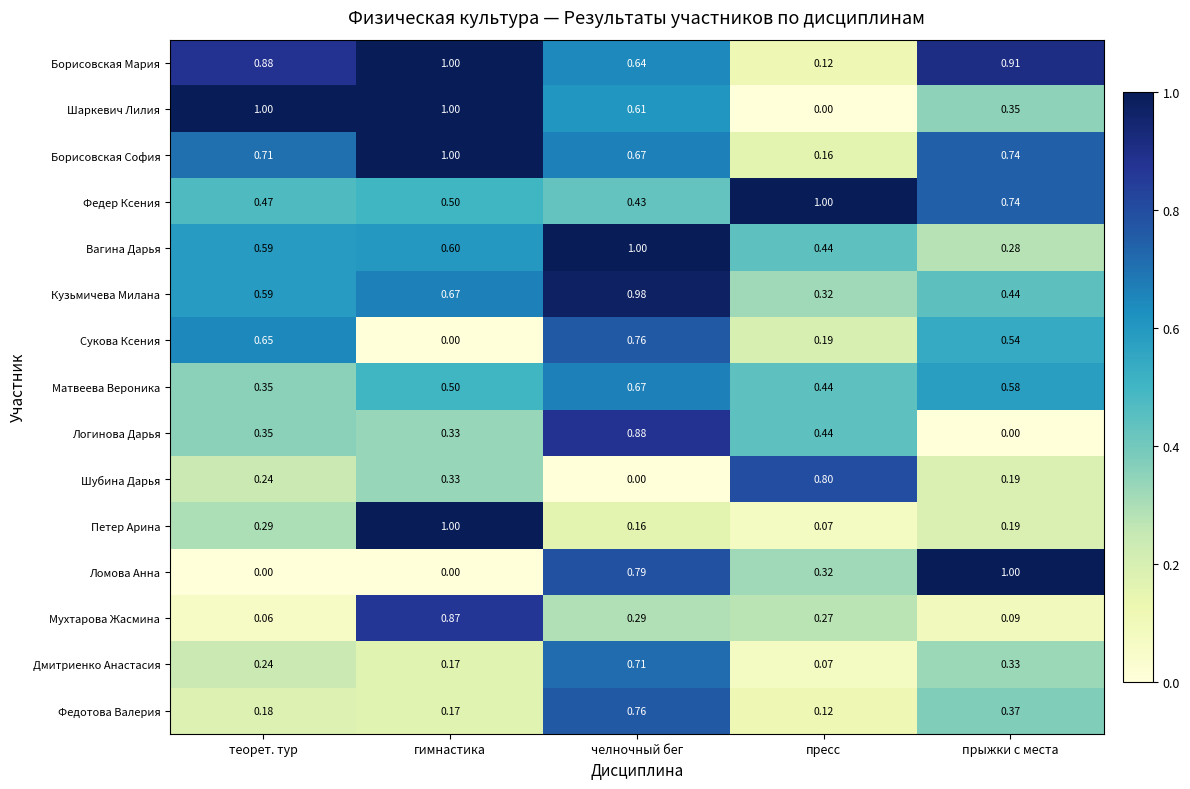

What is the spread (max minus min) of values at прыжки с места?

1.0